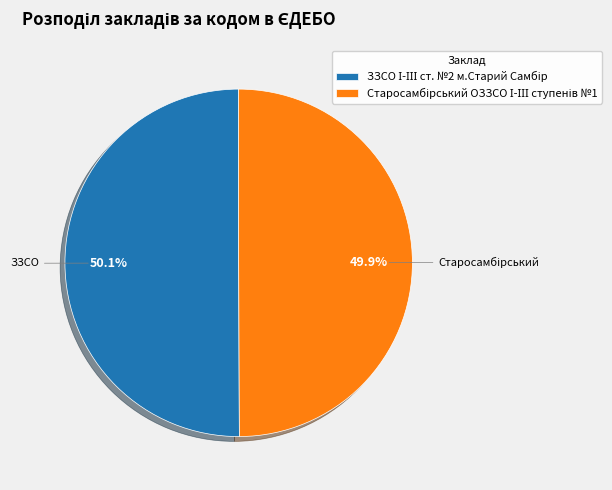

Does any single category account for the majority?

Yes